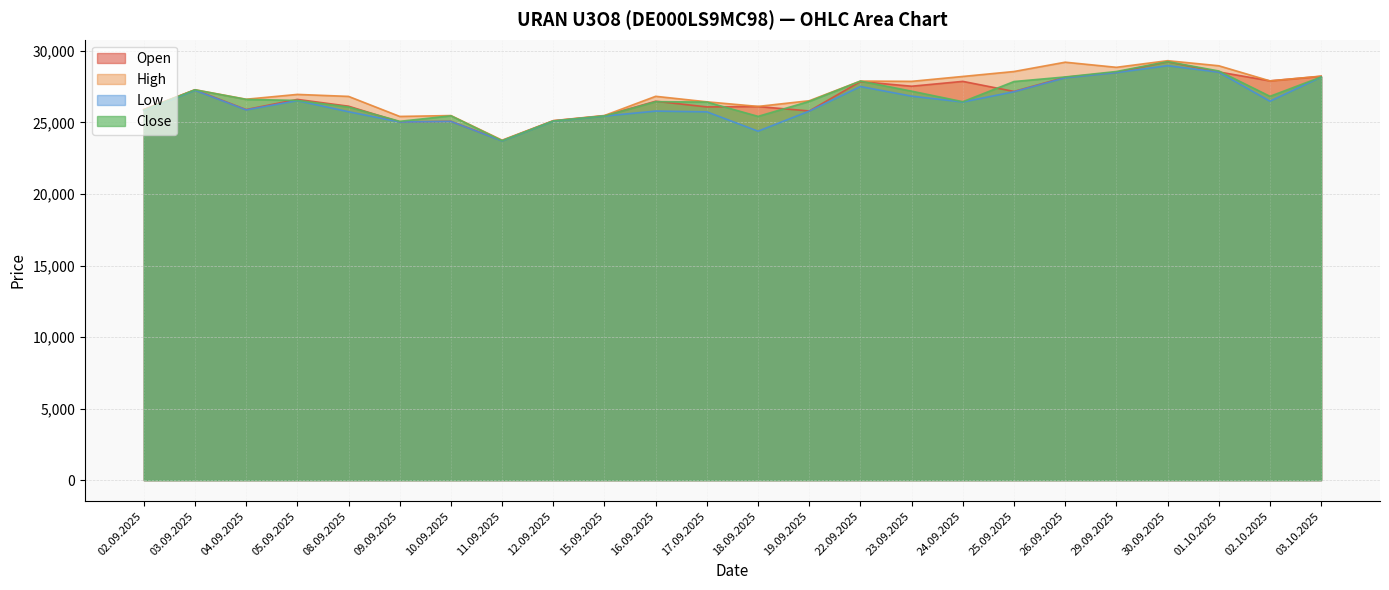

How many lines are shown in the chart?

4